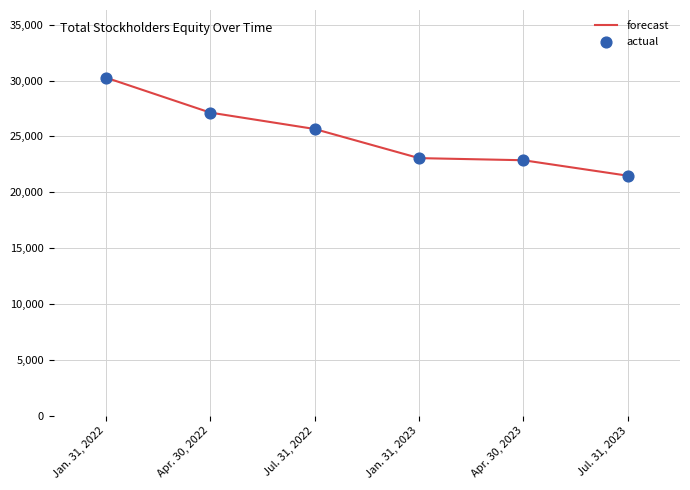

What is the smallest value displayed?

21476